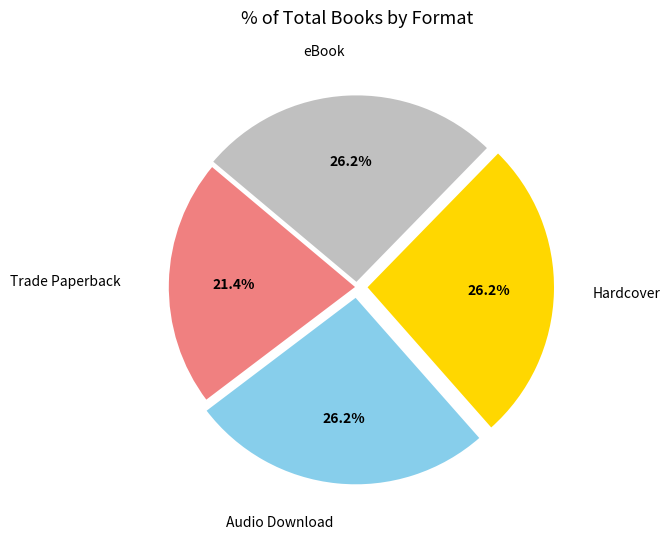

How many segments does this pie chart have?

4